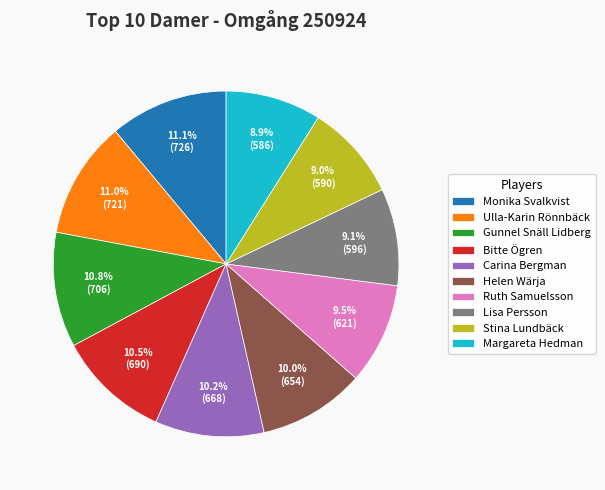

Combined, what portion of the pie is Carina Bergman and Margareta Hedman?

19.1%